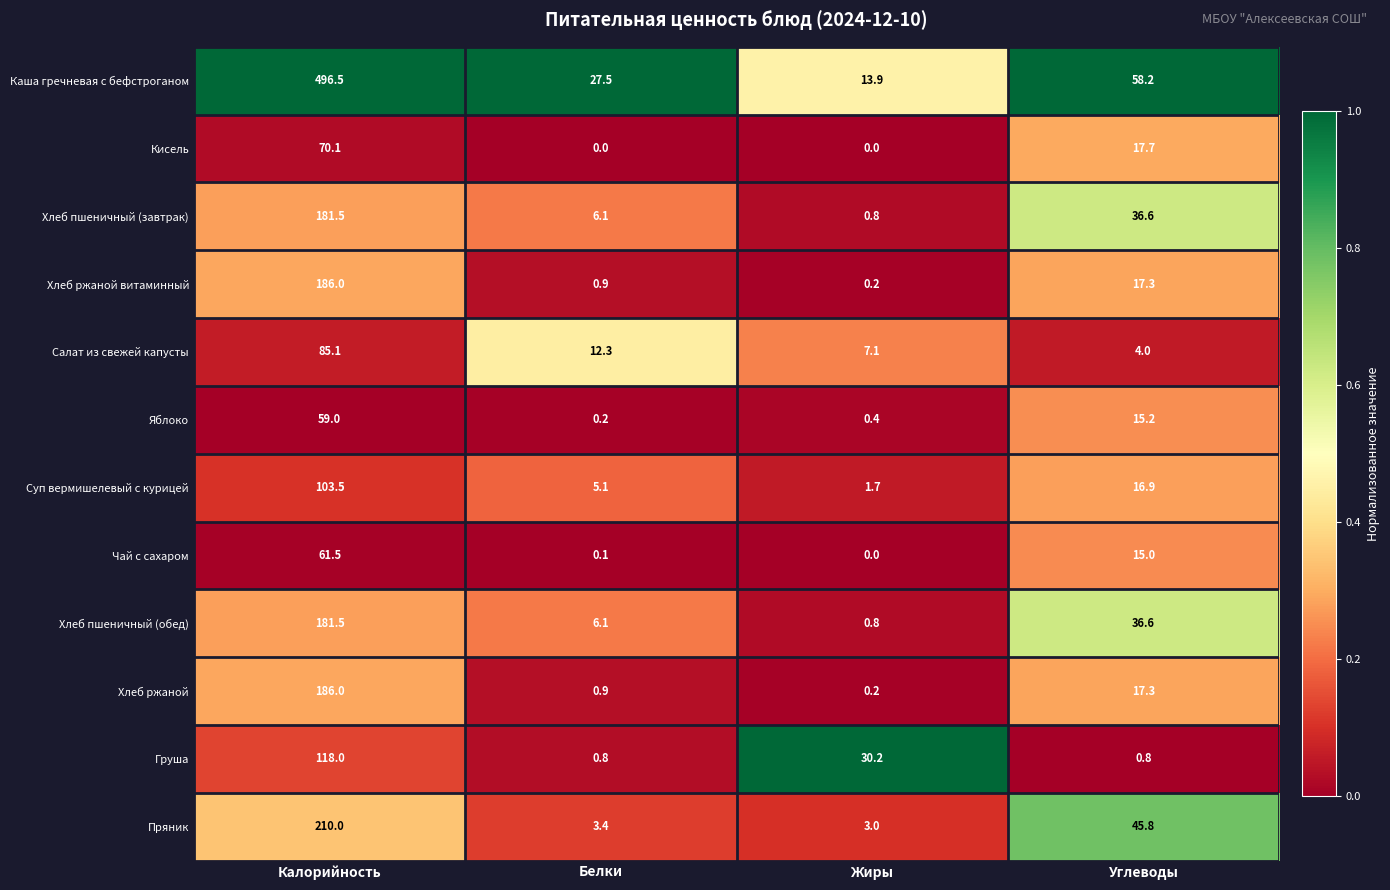

At which category does the chart reach its peak across all series?

Калорийность